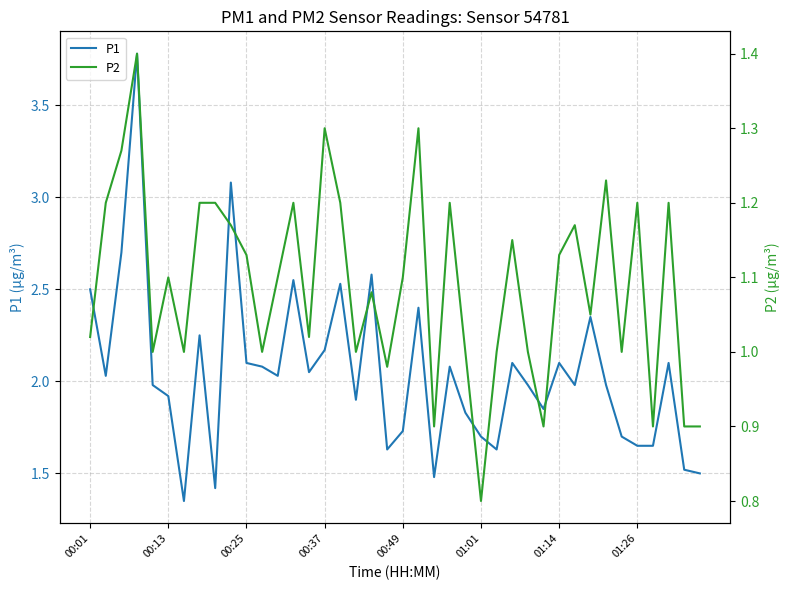

Reading left to right, list all the values displayed in this chart.

P1: 2.5	2.0	2.7	3.8	2.0	1.9	1.4	2.2	1.4	3.1	2.1	2.1	2.0	2.5	2.0	2.2	2.5	1.9	2.6	1.6	1.7	2.4	1.5	2.1	1.8	1.7	1.6	2.1	2.0	1.9	2.1	2.0	2.4	2.0	1.7	1.6	1.6	2.1	1.5	1.5
P2: 1.0	1.2	1.3	1.4	1.0	1.1	1.0	1.2	1.2	1.2	1.1	1.0	1.1	1.2	1.0	1.3	1.2	1.0	1.1	1.0	1.1	1.3	0.9	1.2	1.0	0.8	1.0	1.1	1.0	0.9	1.1	1.2	1.1	1.2	1.0	1.2	0.9	1.2	0.9	0.9